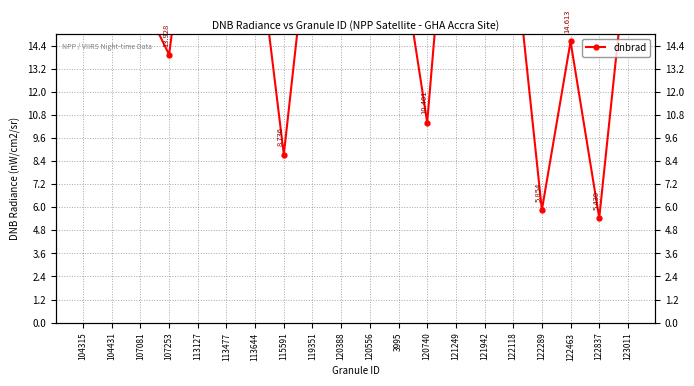

At which label does the data first exceed 20?

104315